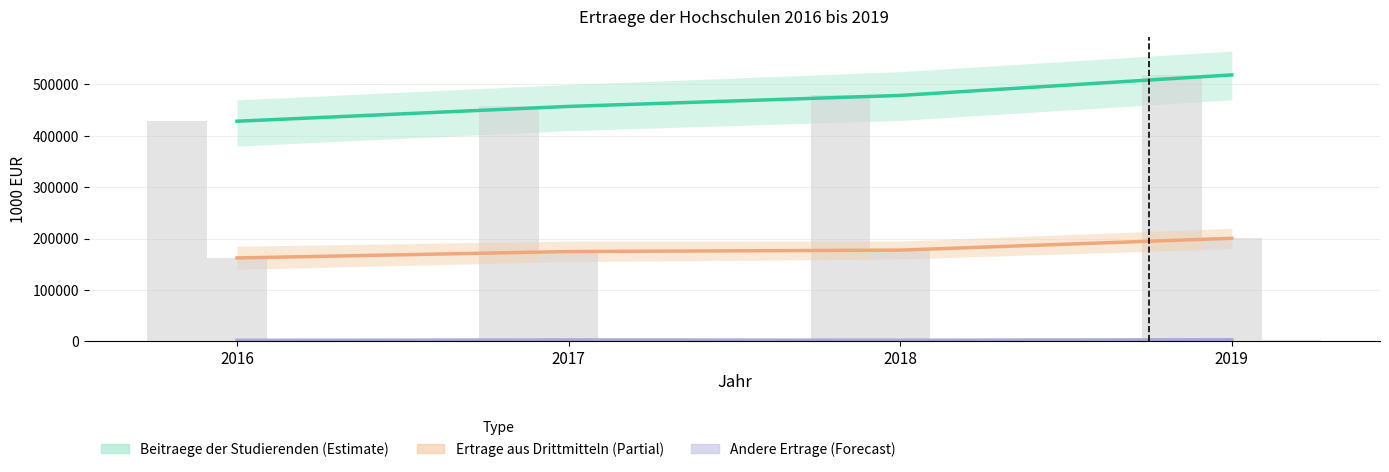

At how many categories does at least one series exceed 114039?

4